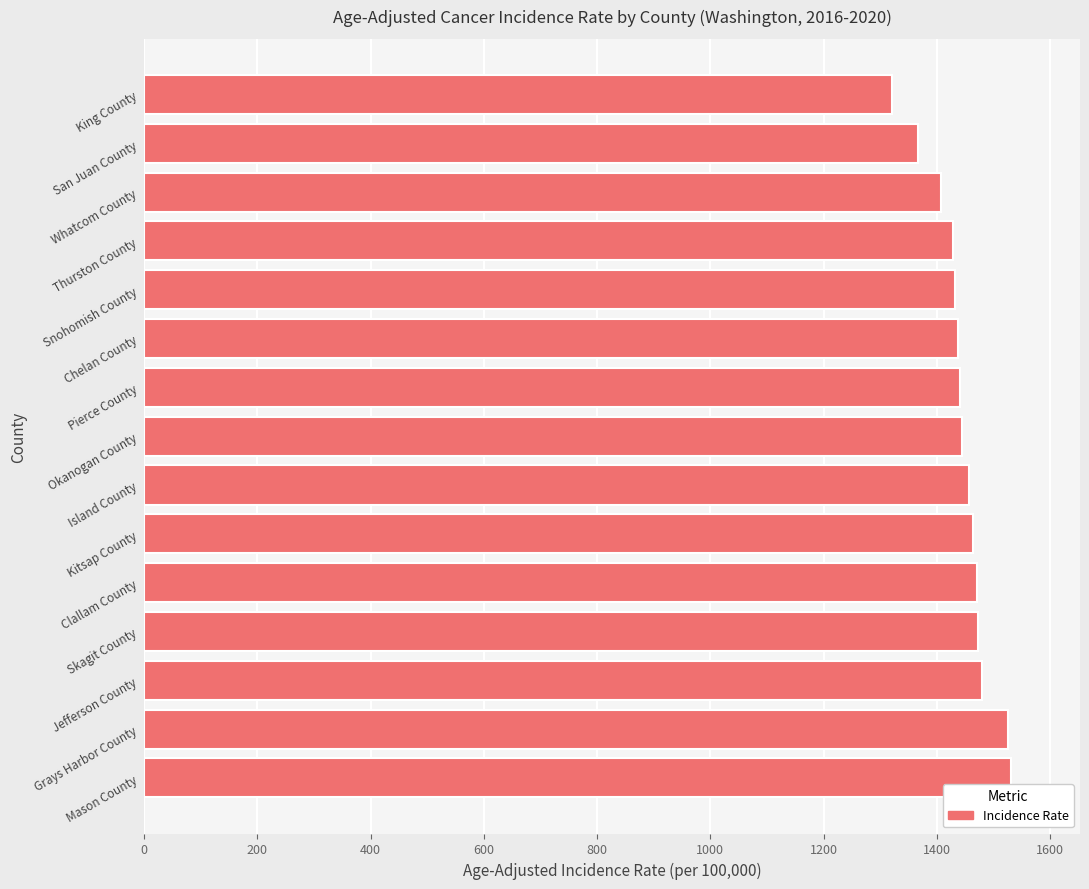

What is the change in value from Okanogan County to San Juan County?

-78.6